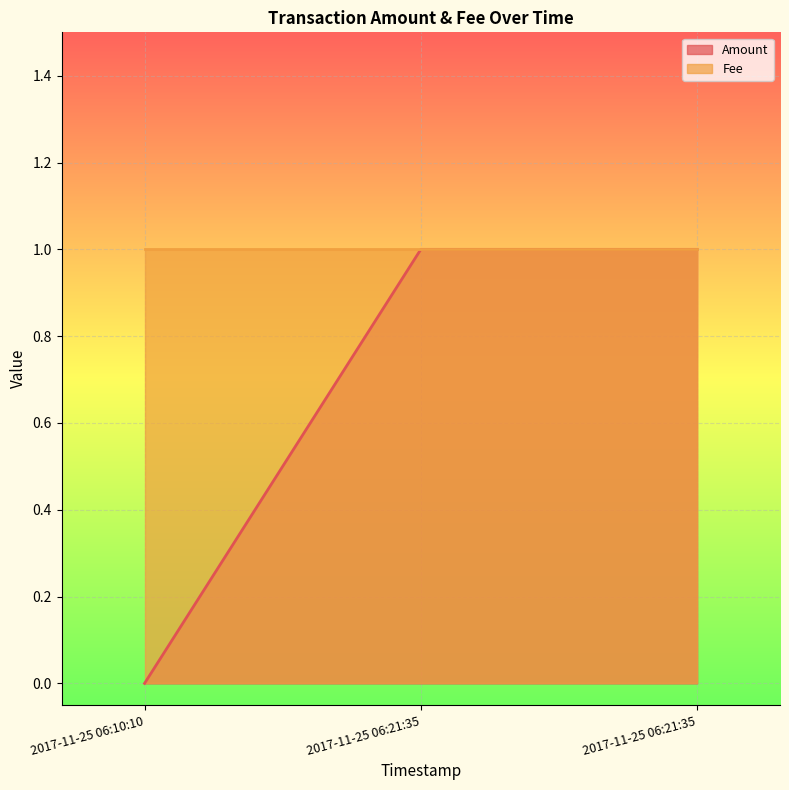

What is the difference between the maximum and minimum values?

1